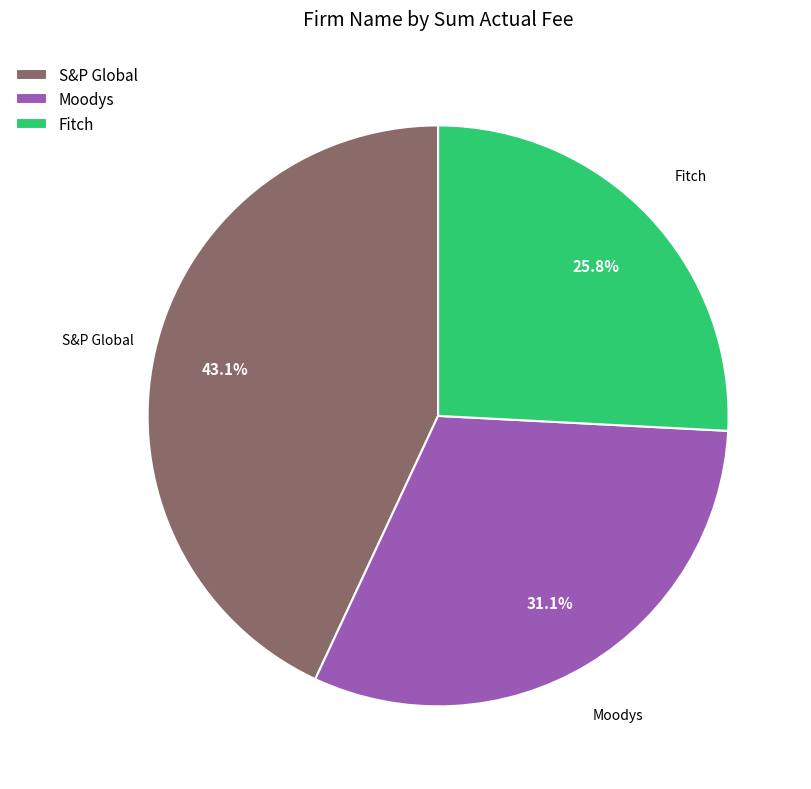

To the nearest percent, what is the combined percentage of S&P Global and Moodys?

74%